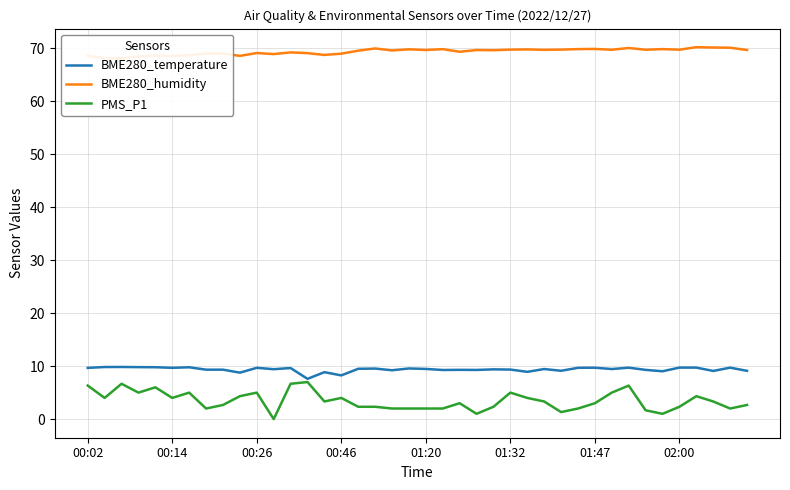

What is the difference between the maximum and minimum values in the BME280_humidity series?

2.1